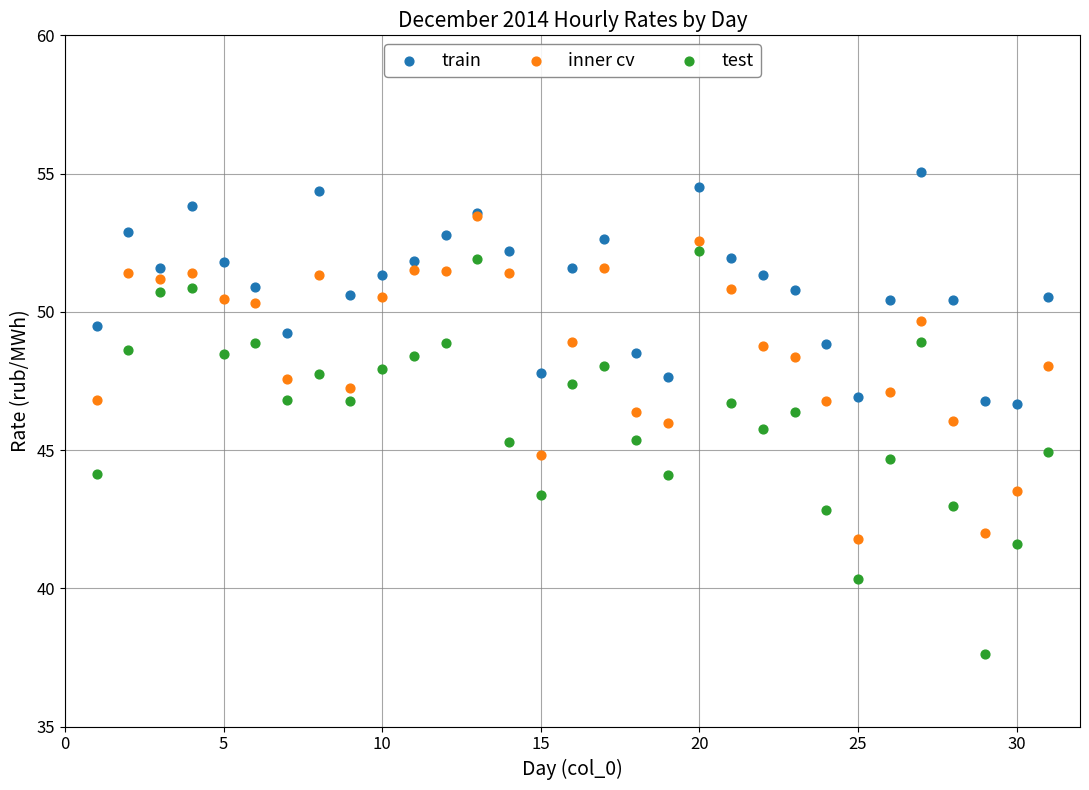

Which series contains the lowest Y value?

test